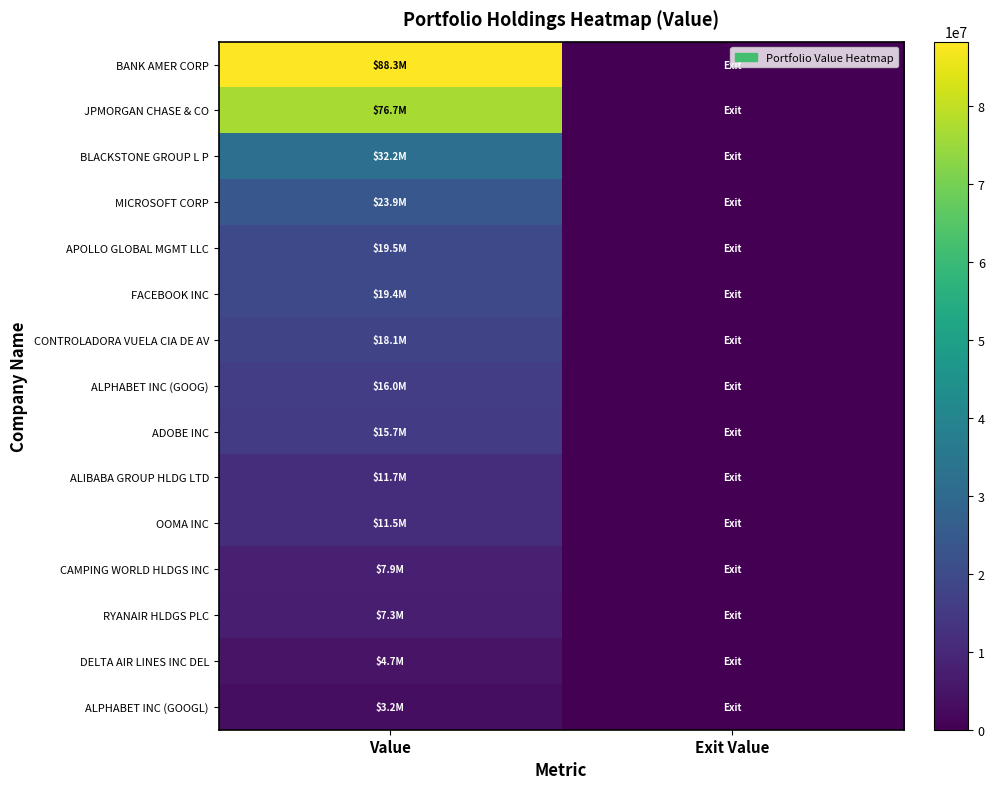

What is the sum of all DELTA AIR LINES INC DEL values?

4714000